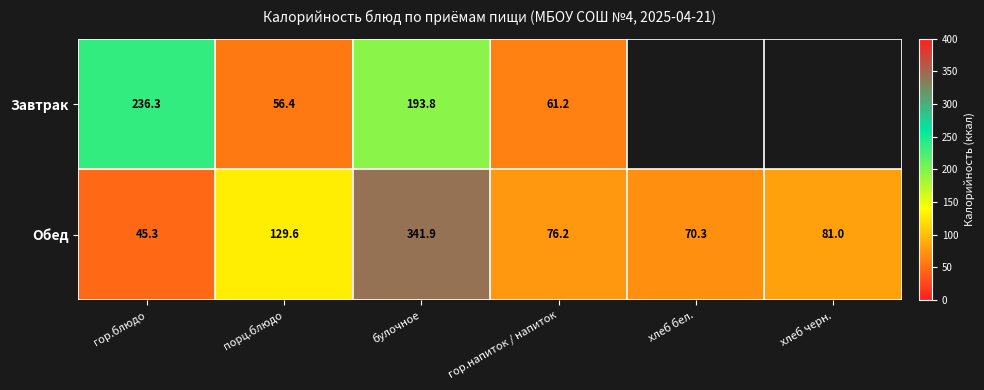

Where does the Обед series first go above 81?

порц.блюдо